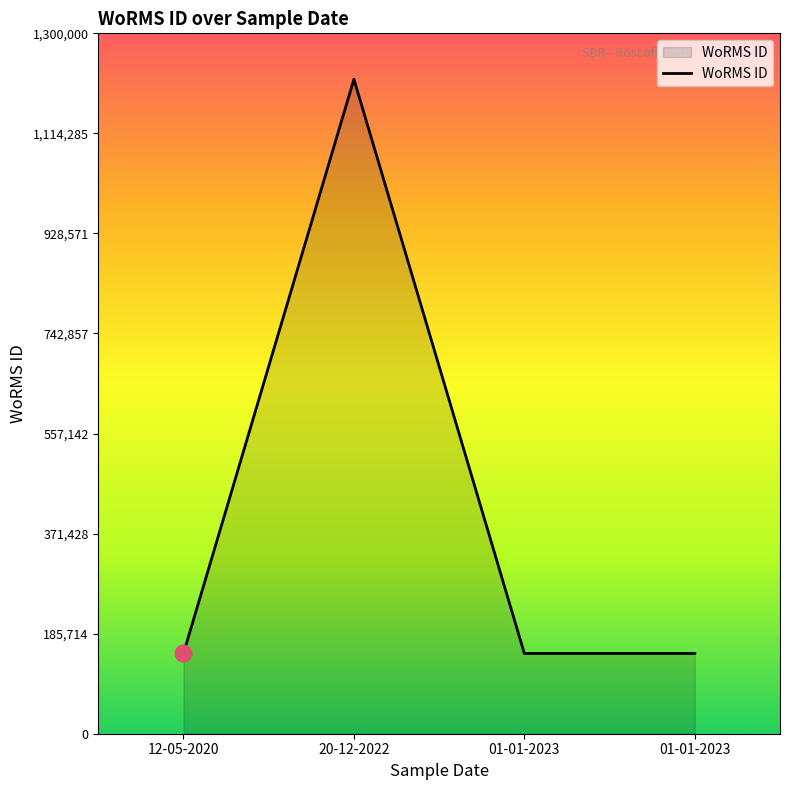

How many lines are shown in the chart?

1